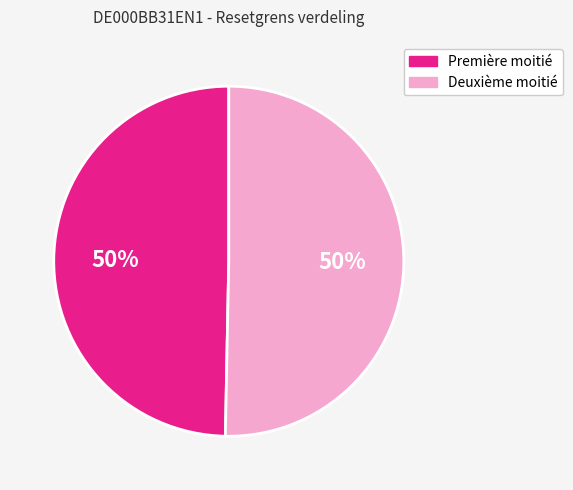

To the nearest percent, what is the average slice percentage?

50%